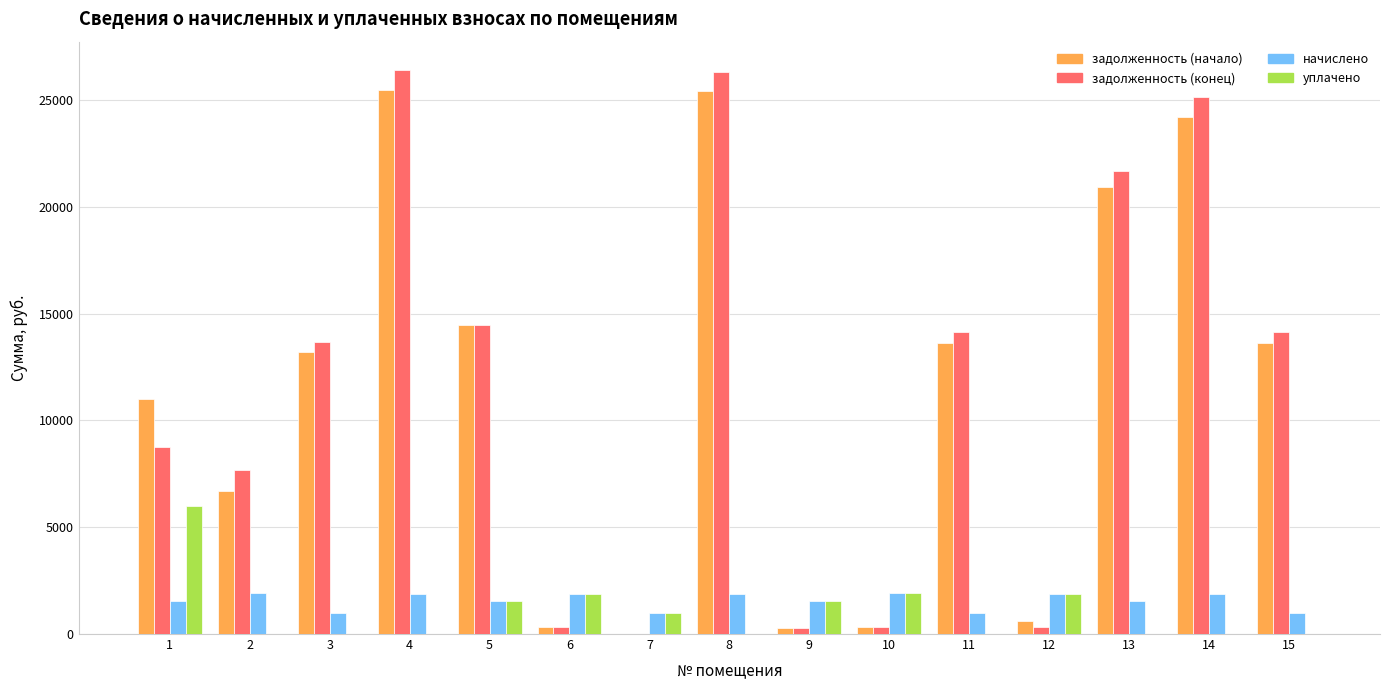

What is the sum of all уплачено values?

15745.8